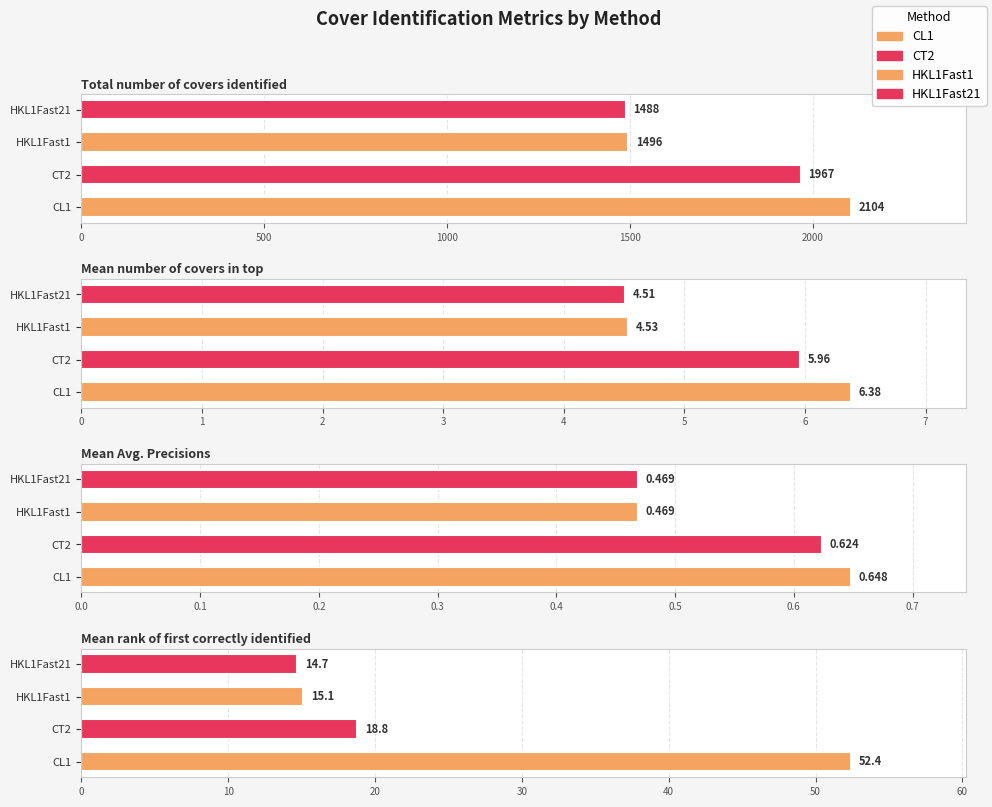

True or false: Mean rank of first correctly identified has a value of 3.5 at HKL1Fast21.

False